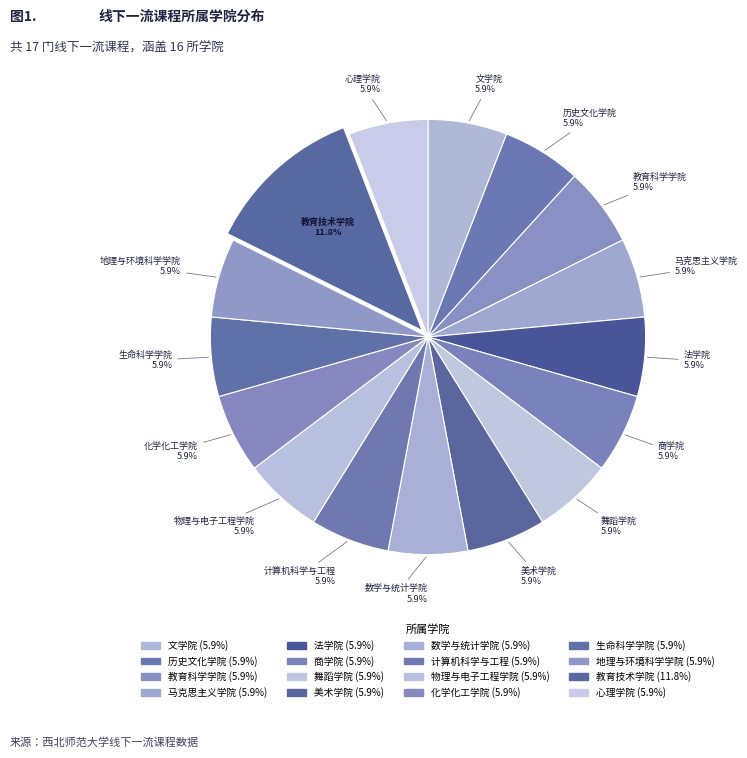

What percentage is NOT represented by 美术学院?

94.1%